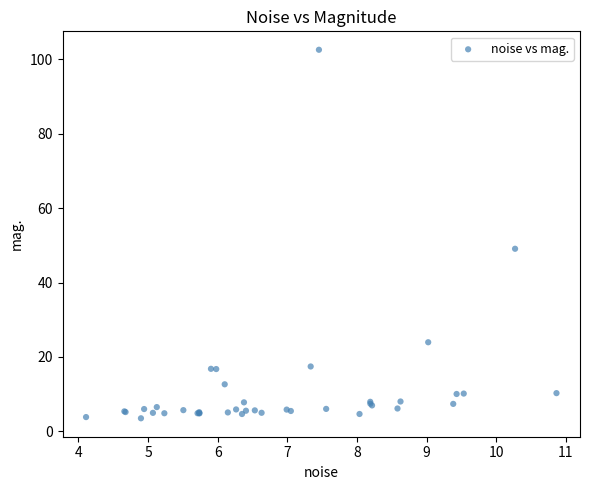

What Y value in the scatter plot is closest to 53?

49.1